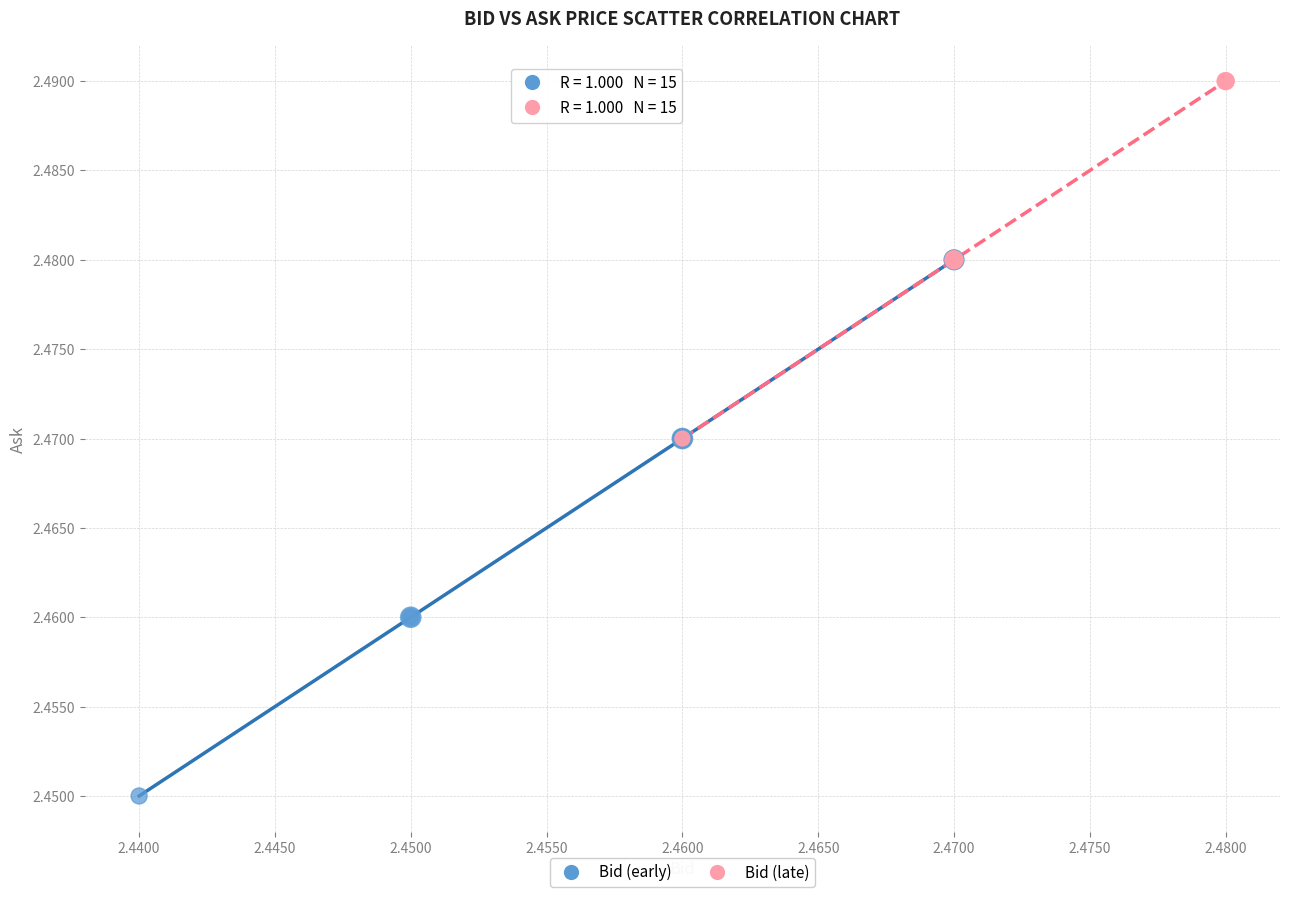

Which series reaches the minimum Y coordinate?

Bid (early)